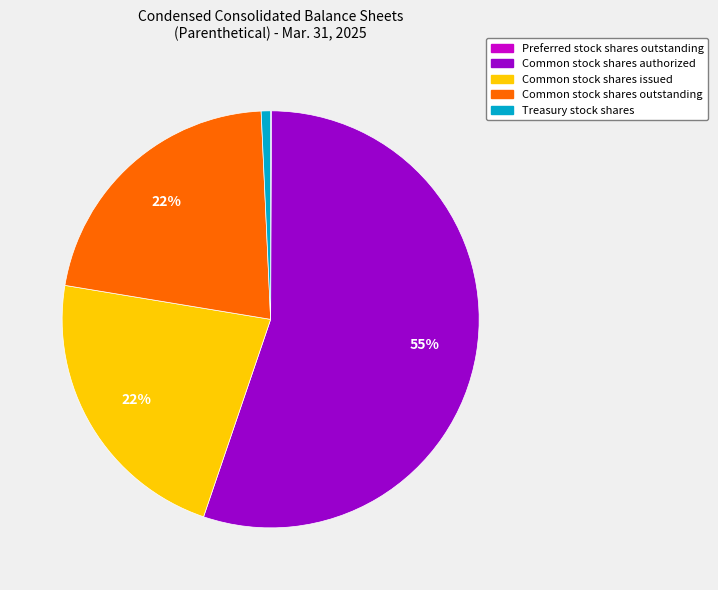

Approximately how many times larger is the value at Common stock shares issued compared to Common stock shares authorized?

0.4